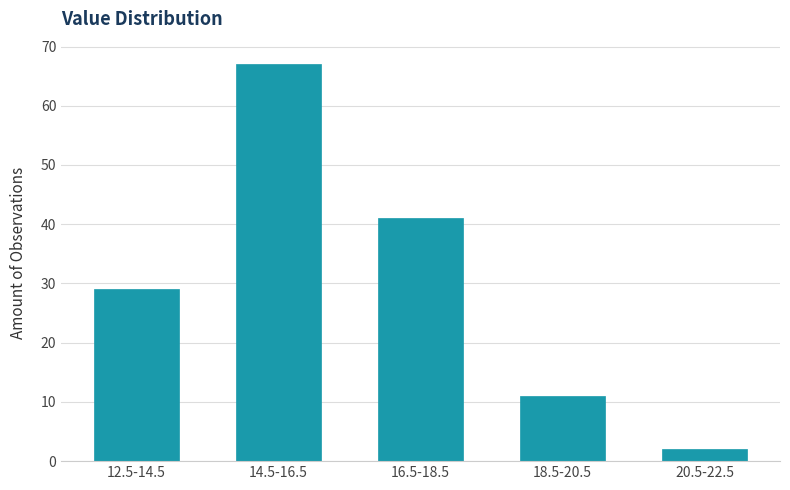

Reading left to right, transcribe all the data shown in this chart.

12.5-14.5=29	14.5-16.5=67	16.5-18.5=41	18.5-20.5=11	20.5-22.5=2